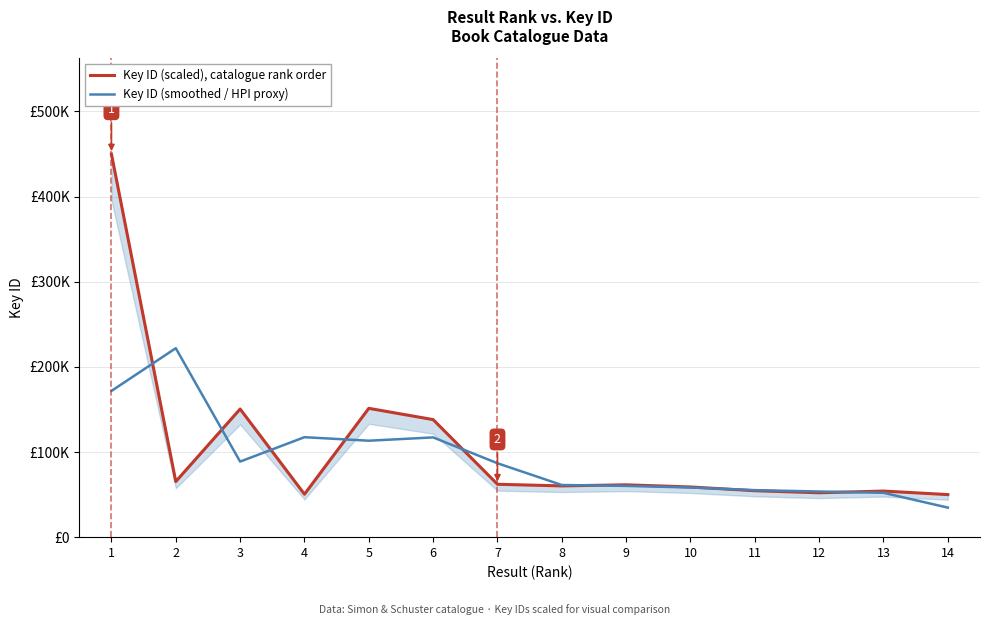

What is the average value of the Key ID (scaled), catalogue rank order series?

104233.8